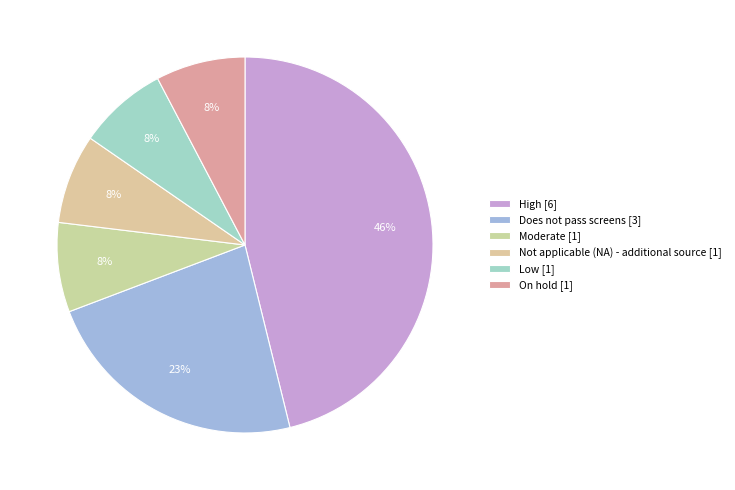

Rank the categories by value from highest to lowest.

High, Does not pass screens, Moderate, Not applicable (NA) - additional source, Low, On hold